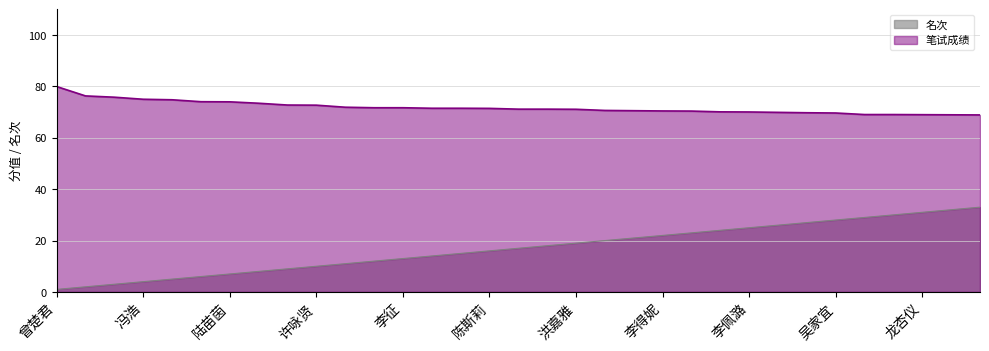

What is the total value across all series at 陆苗茵?

81.0